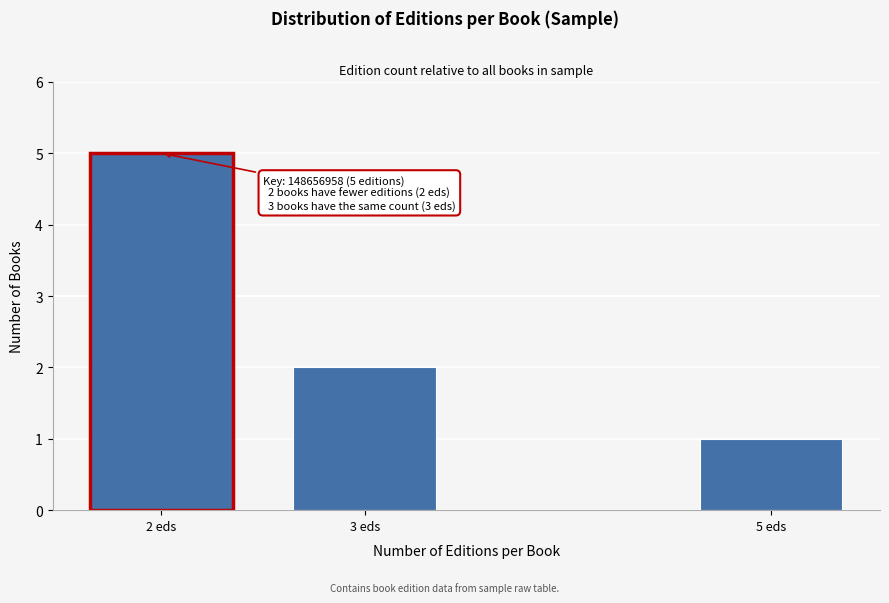

Reading left to right, what are all the values shown in this chart?

5	2	1